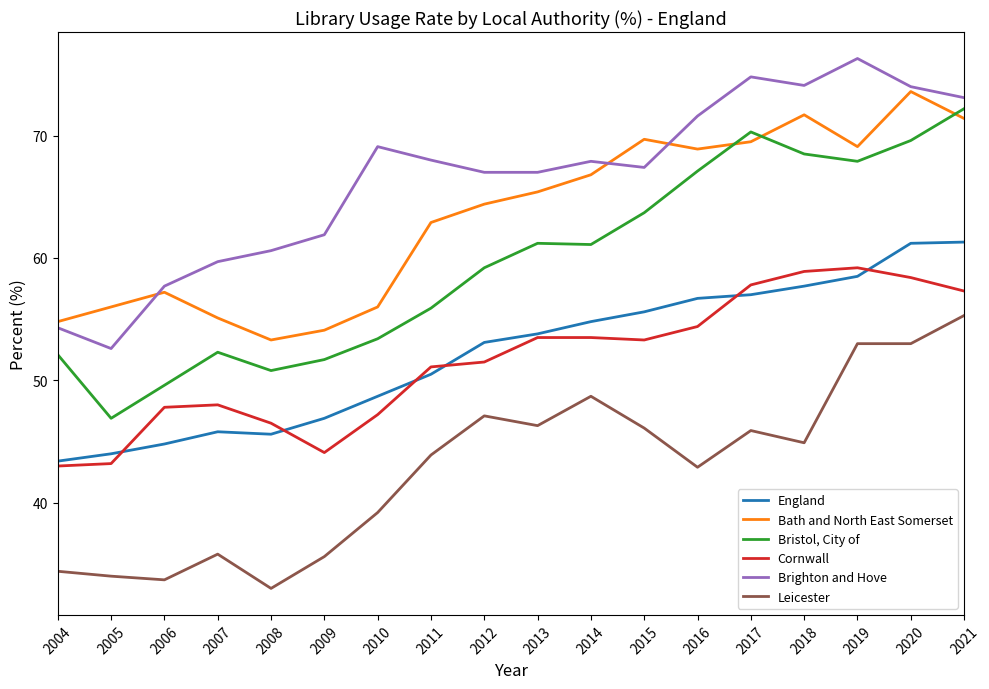

Which series changed the most between 2004 and 2020?

Brighton and Hove